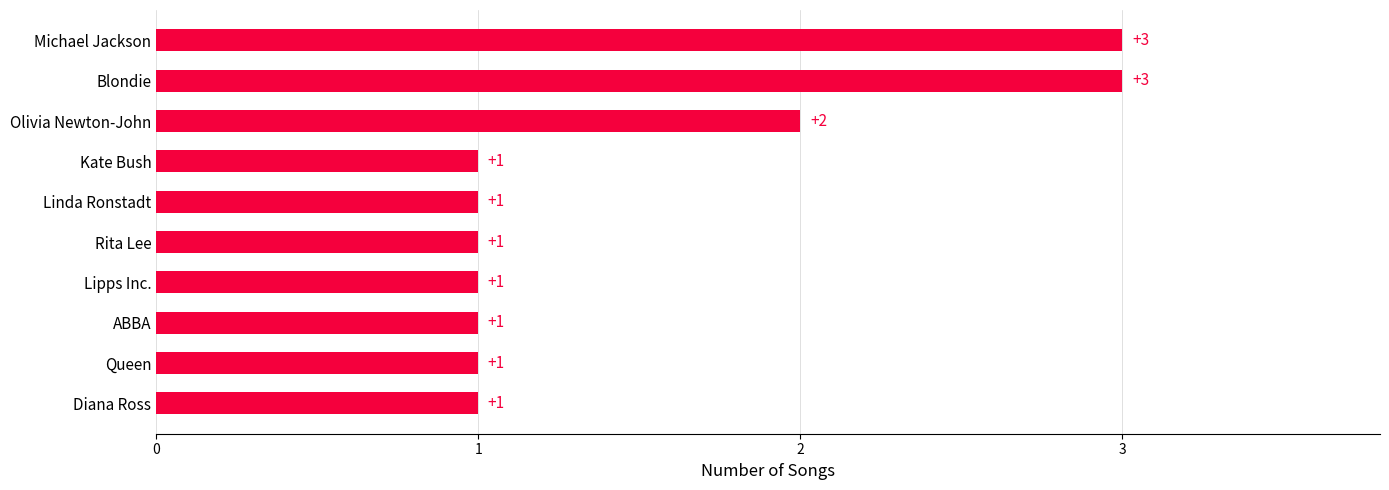

Where is the data nearest to the value 2?

Olivia Newton-John